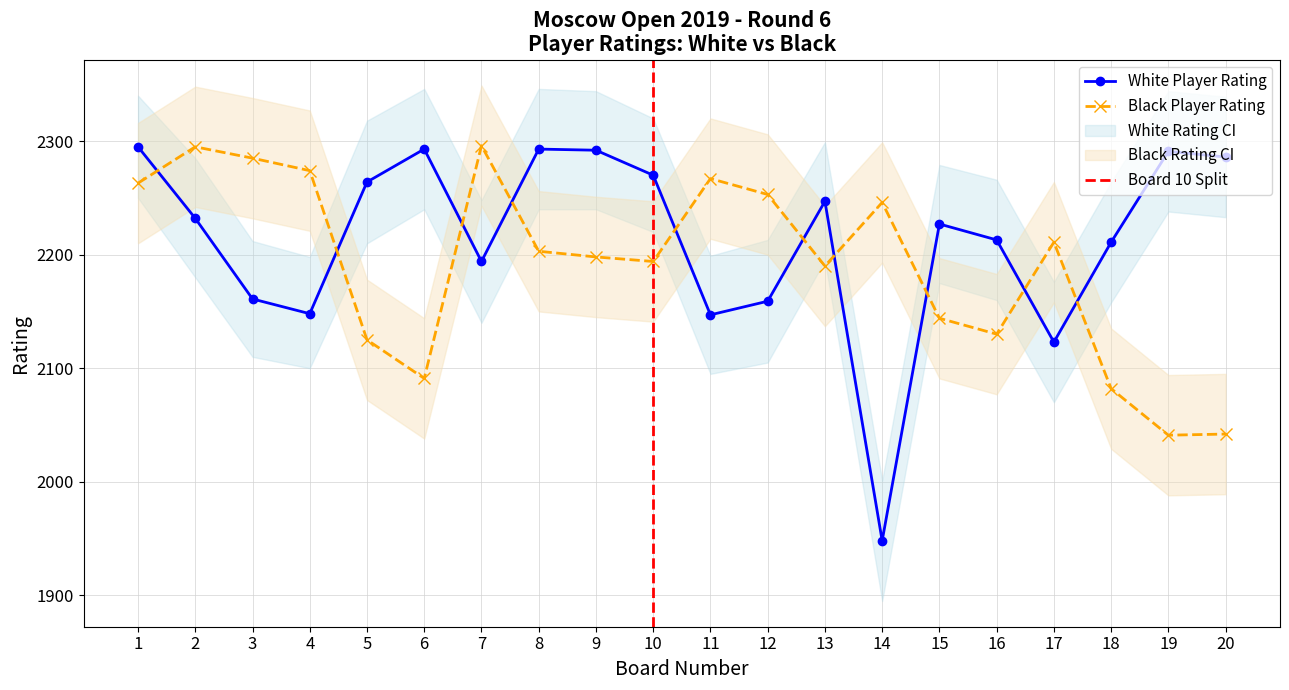

True or false: Player Rating (Black) has a value of 1512 at 9.

False